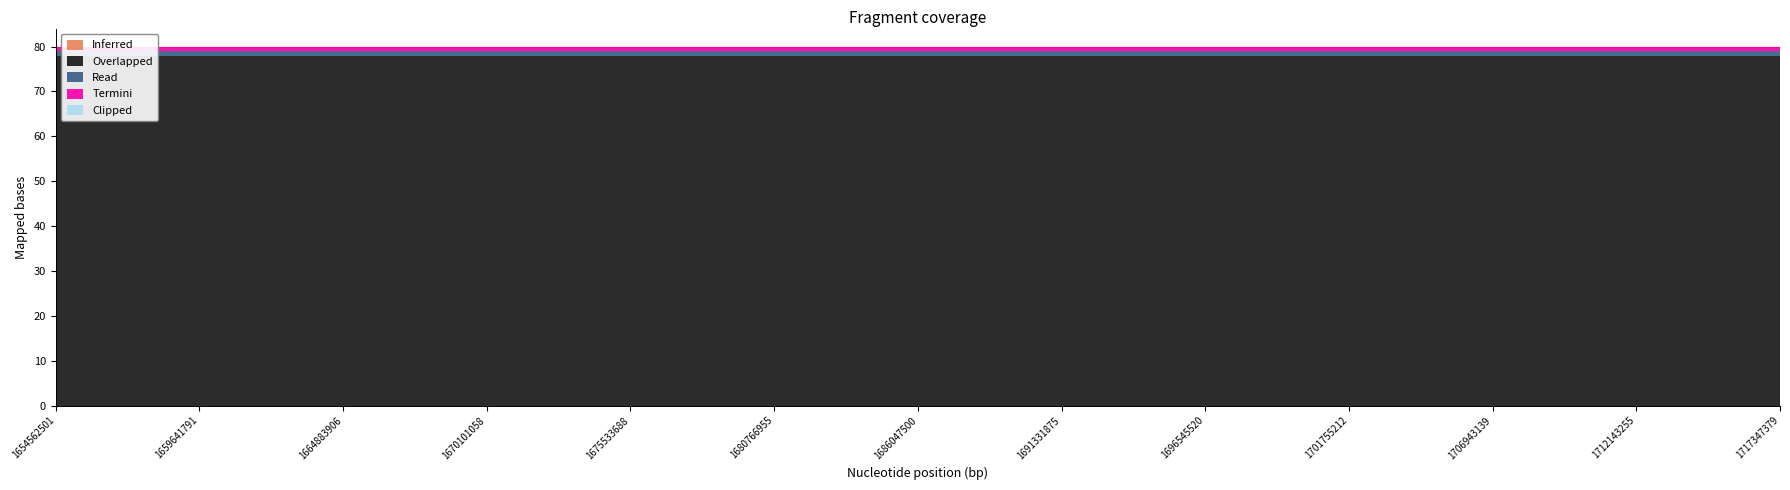

What is the average value of the Overlapped series?

78.0